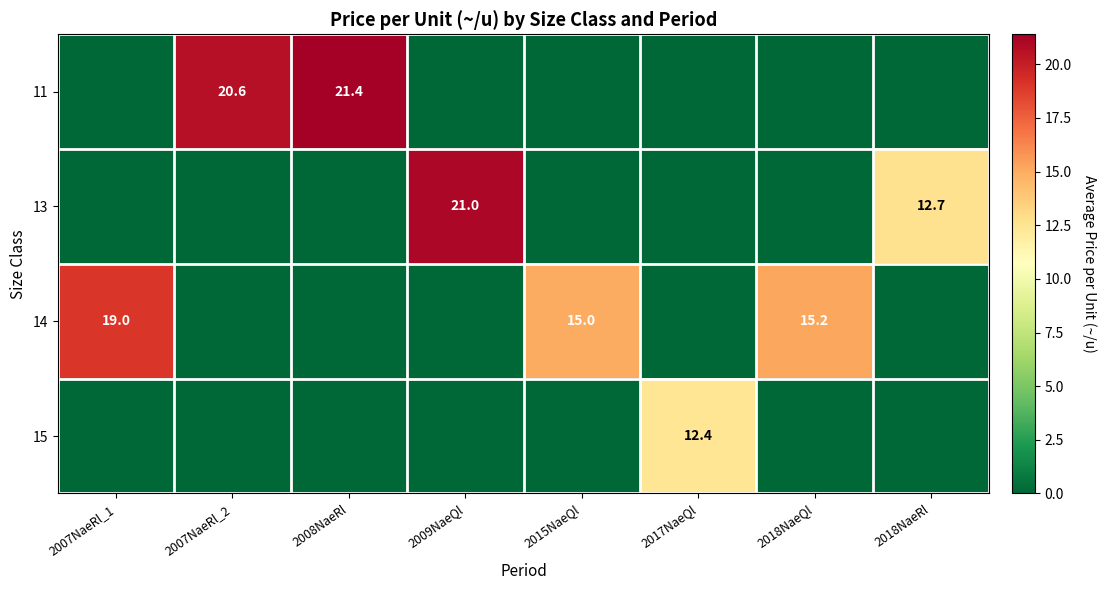

Is it true that 14 equals 15.2 at 2018NaeQl?

True